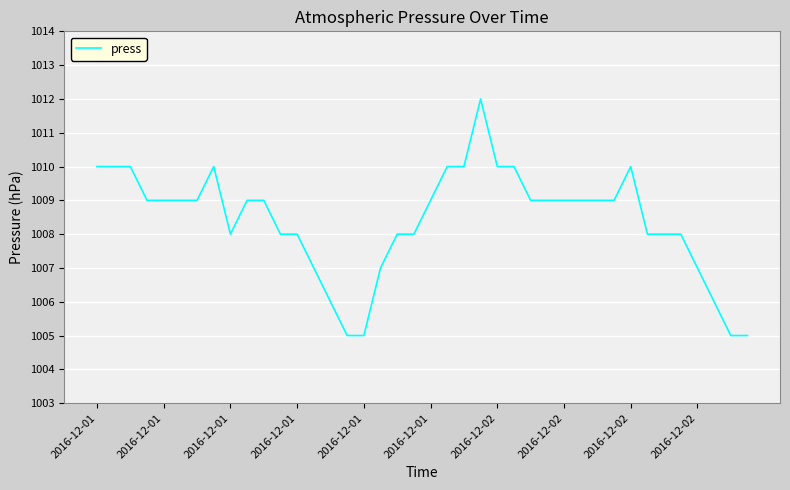

What is the minimum value shown in the chart?

1005